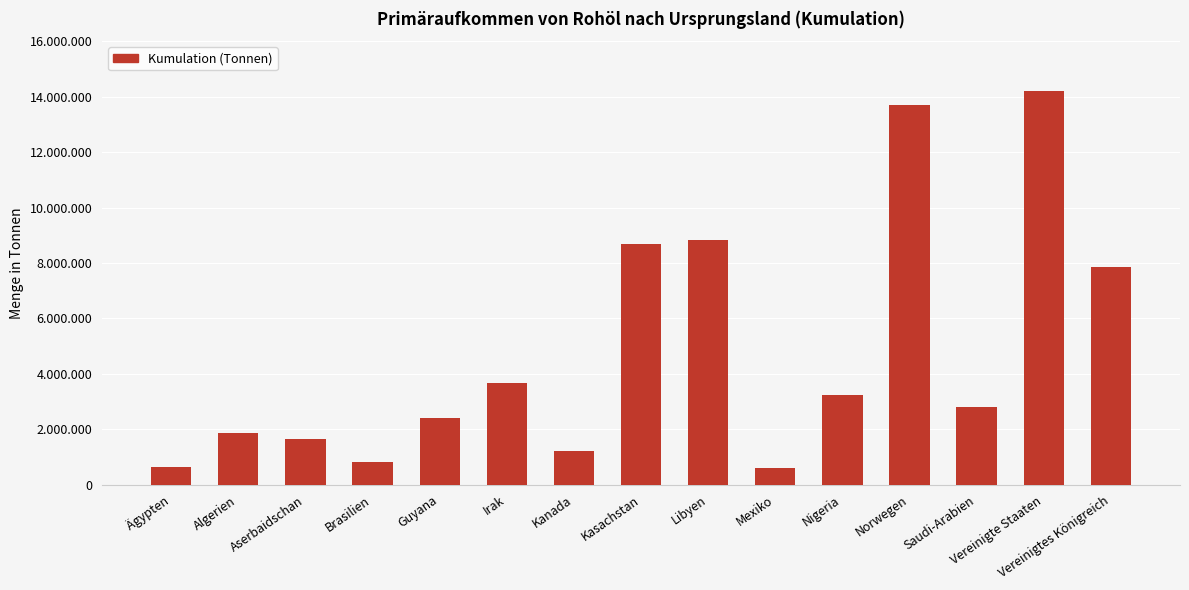

The value at Nigeria is 3240977. True or false?

True